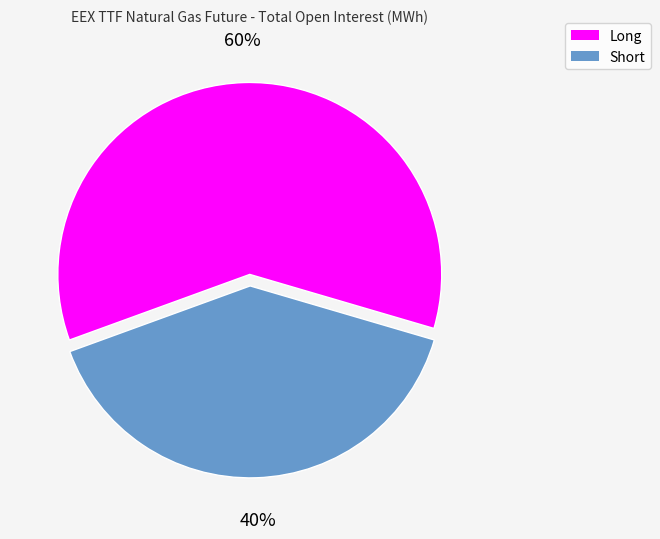

Which slice is the smallest?

Short